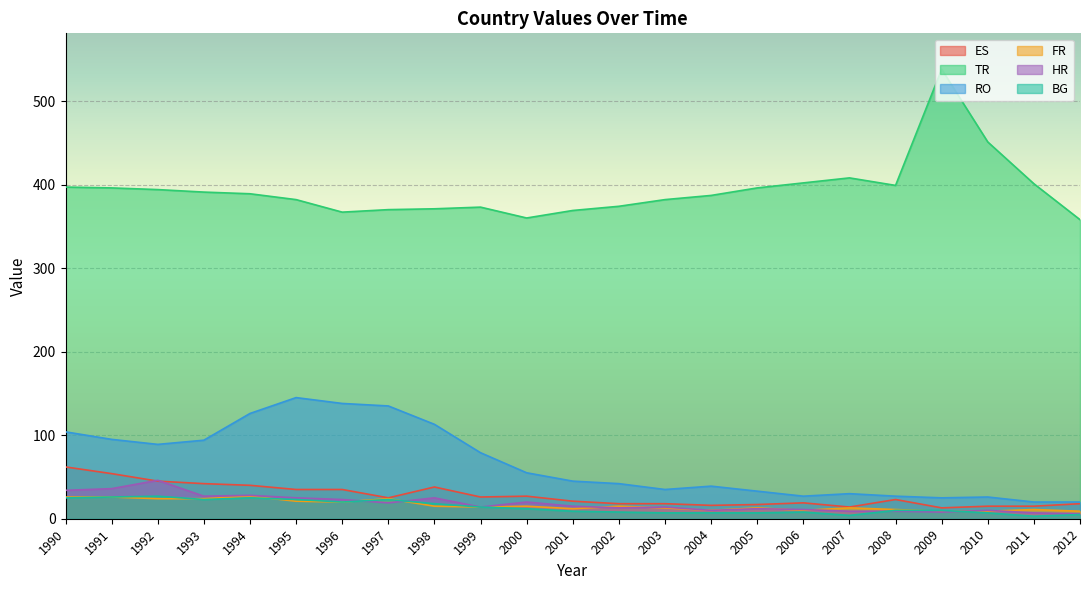

What is the maximum value for RO?

145